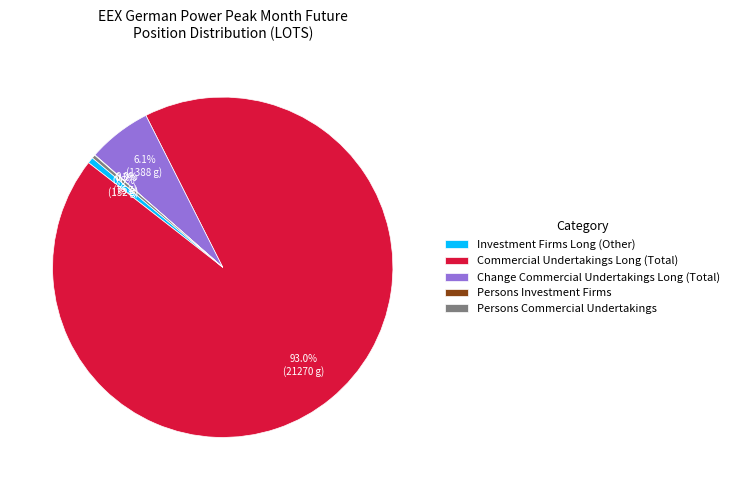

Which category has the biggest portion of the pie?

Commercial Undertakings Long (Total)